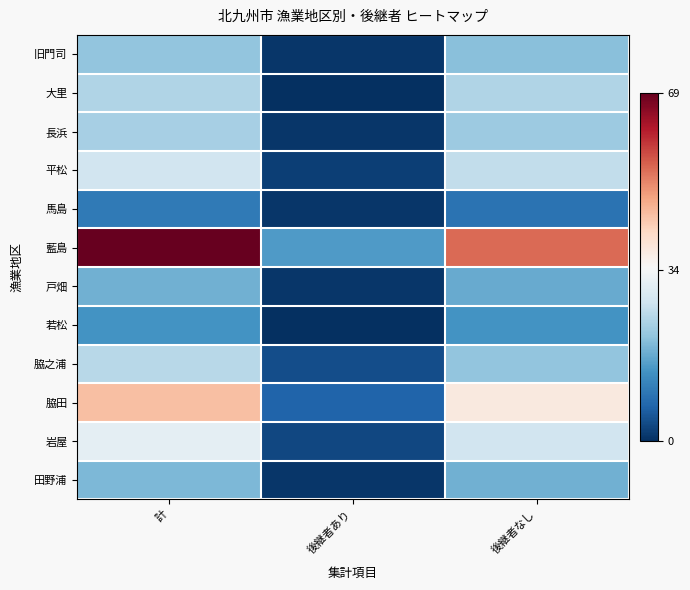

At which category is the sum across all series the highest?

計